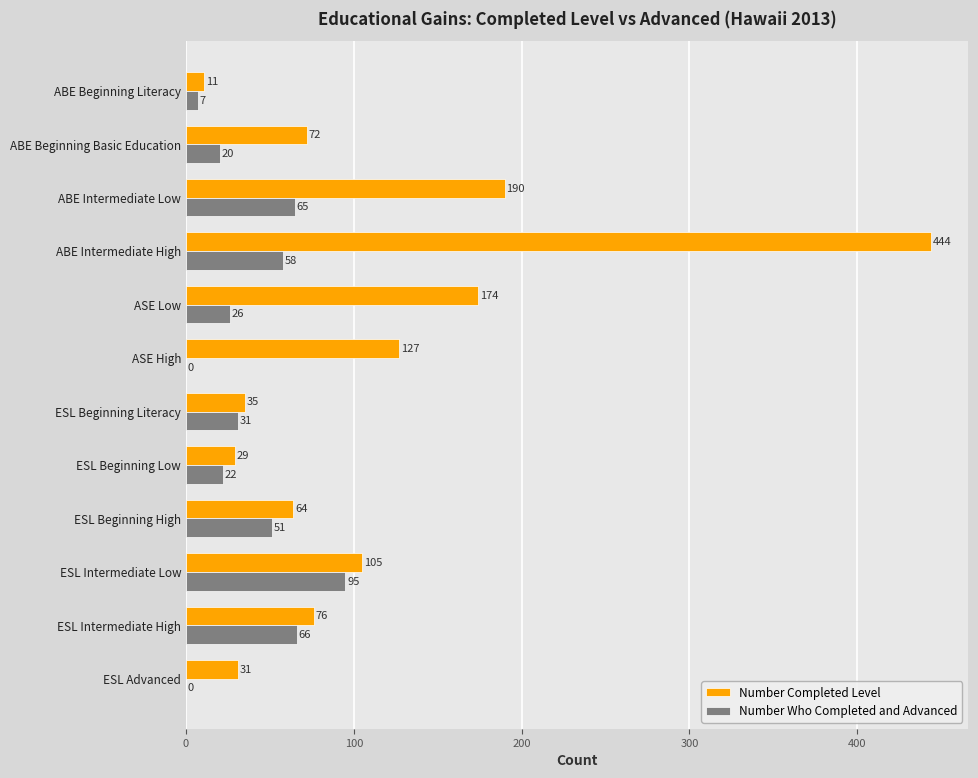

What is the maximum value shown in the chart?

444